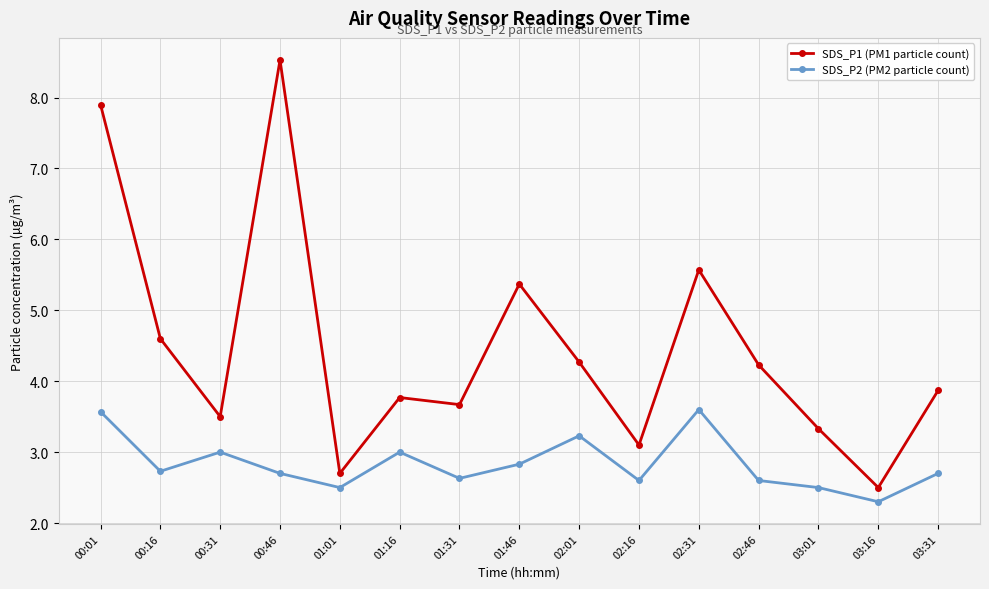

Does the chart display data point markers on the line(s)?

Yes